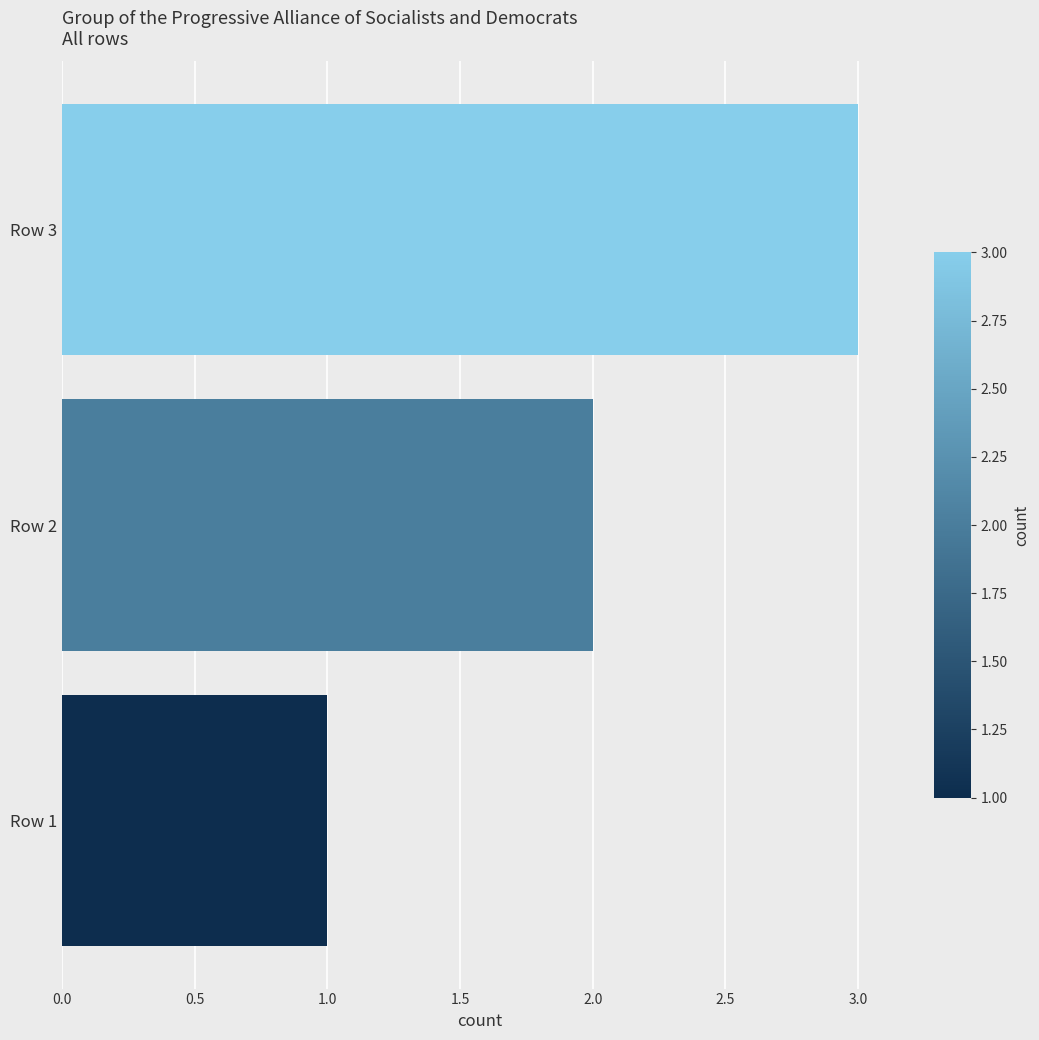

What is the average value?

2